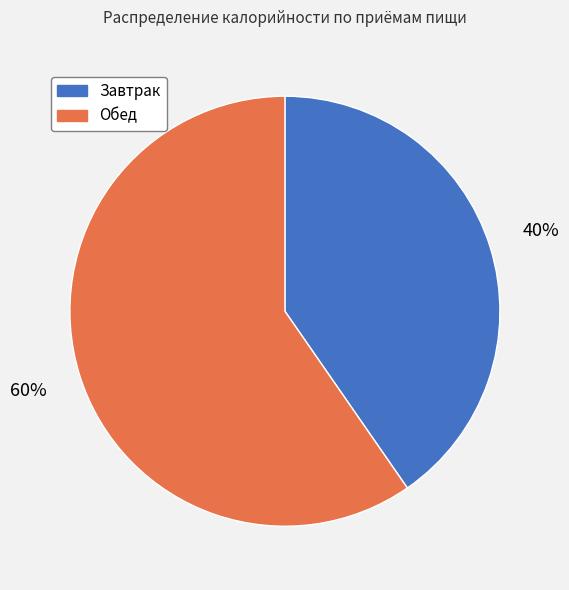

Between Завтрак and Обед, which is larger?

Обед